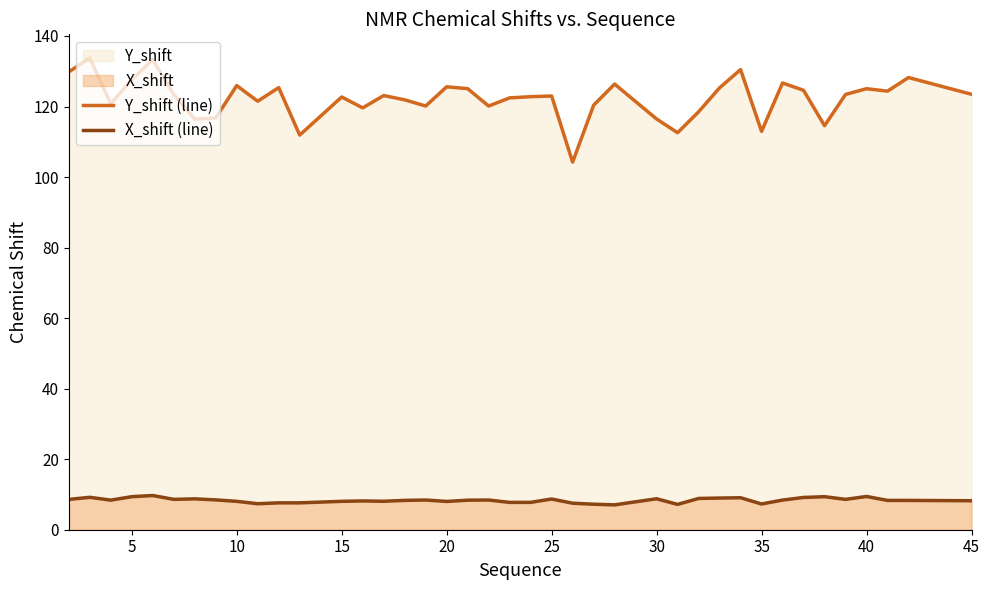

How many interior local valleys does the Y_shift (line) series have?

12